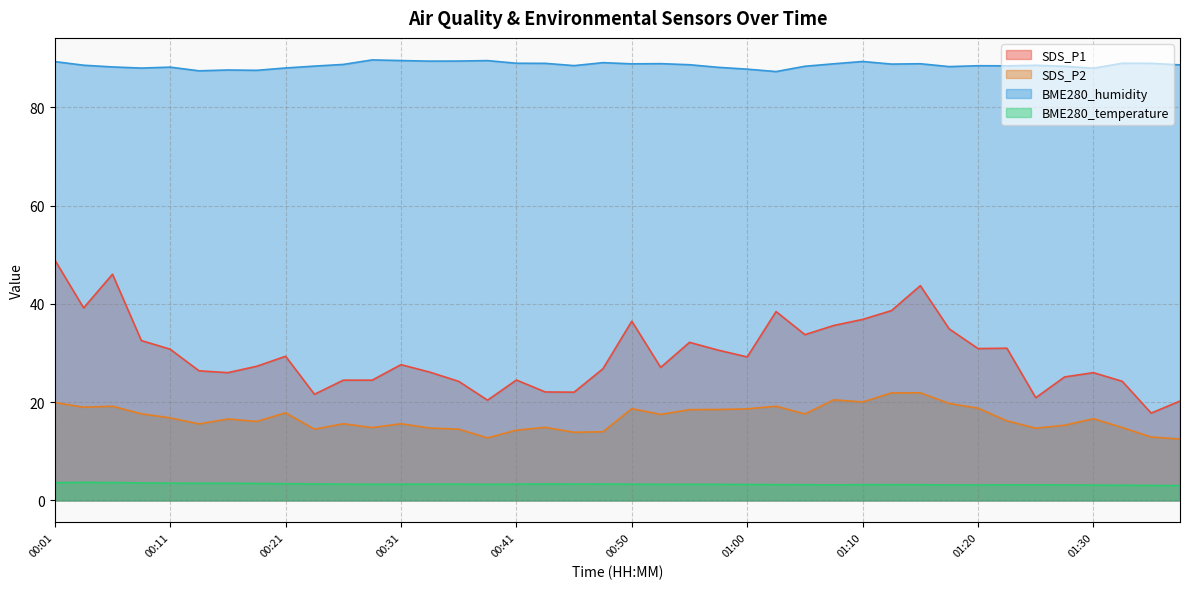

At how many categories does at least one series exceed 89?

8